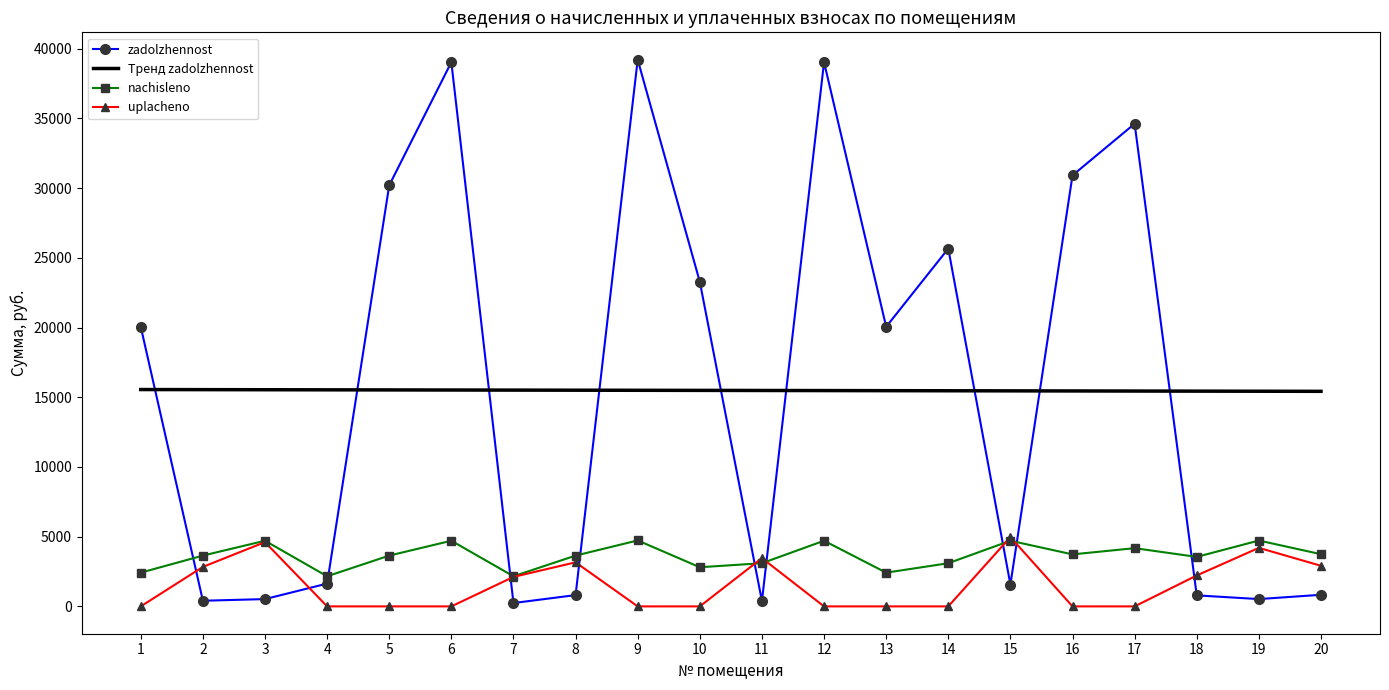

At how many categories does at least one series exceed 22640?

8